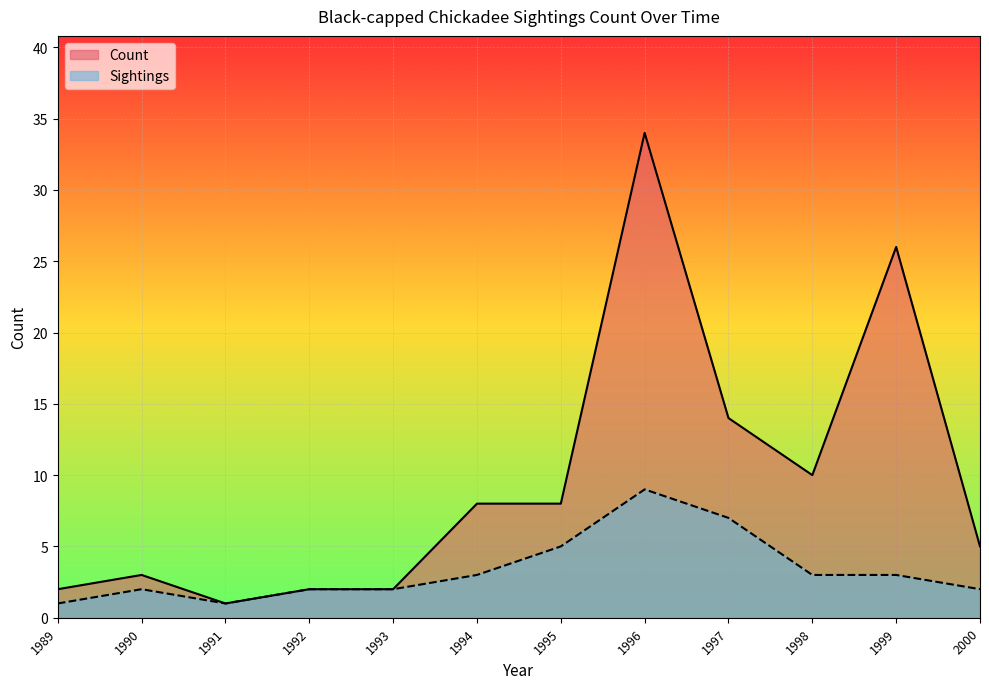

Where is Count nearest to the value 17?

1997